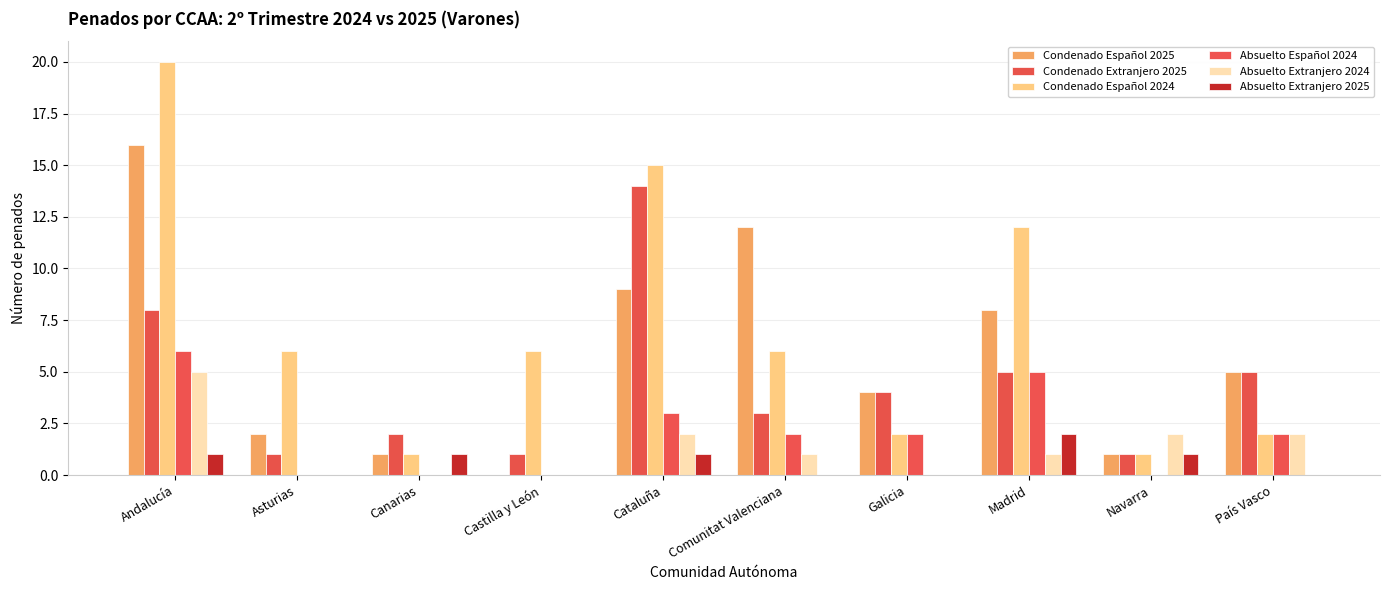

What is the label of the 10th bar from the right?

Andalucía